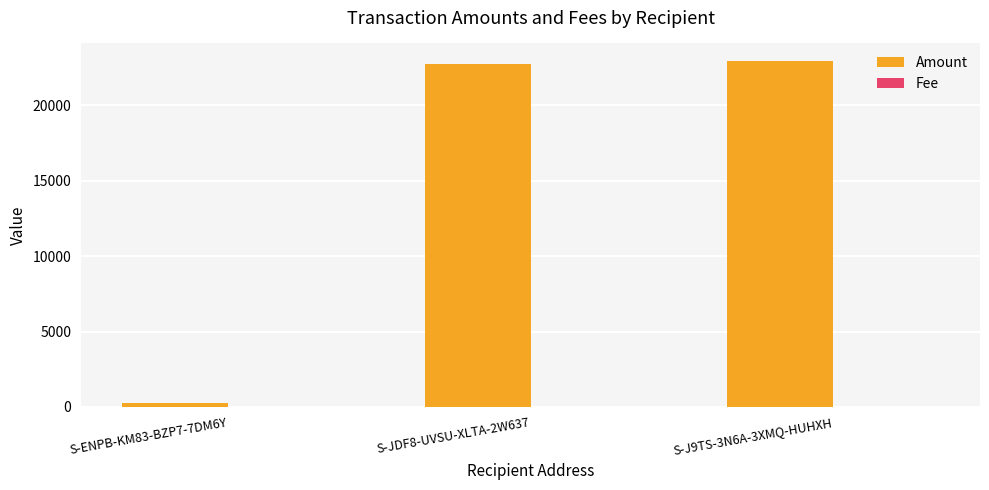

What is the difference between the Amount values at S-ENPB-KM83-BZP7-7DM6Y and S-JDF8-UVSU-XLTA-2W637?

22500